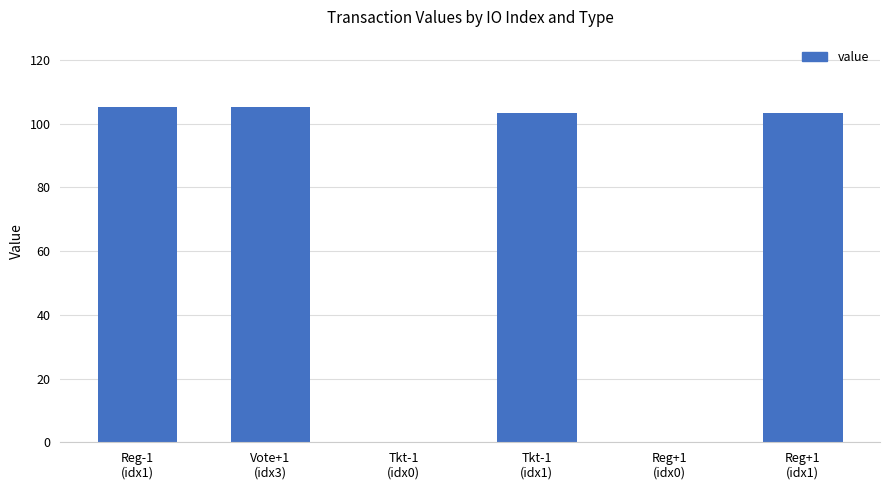

What is the greatest value displayed?

105.3